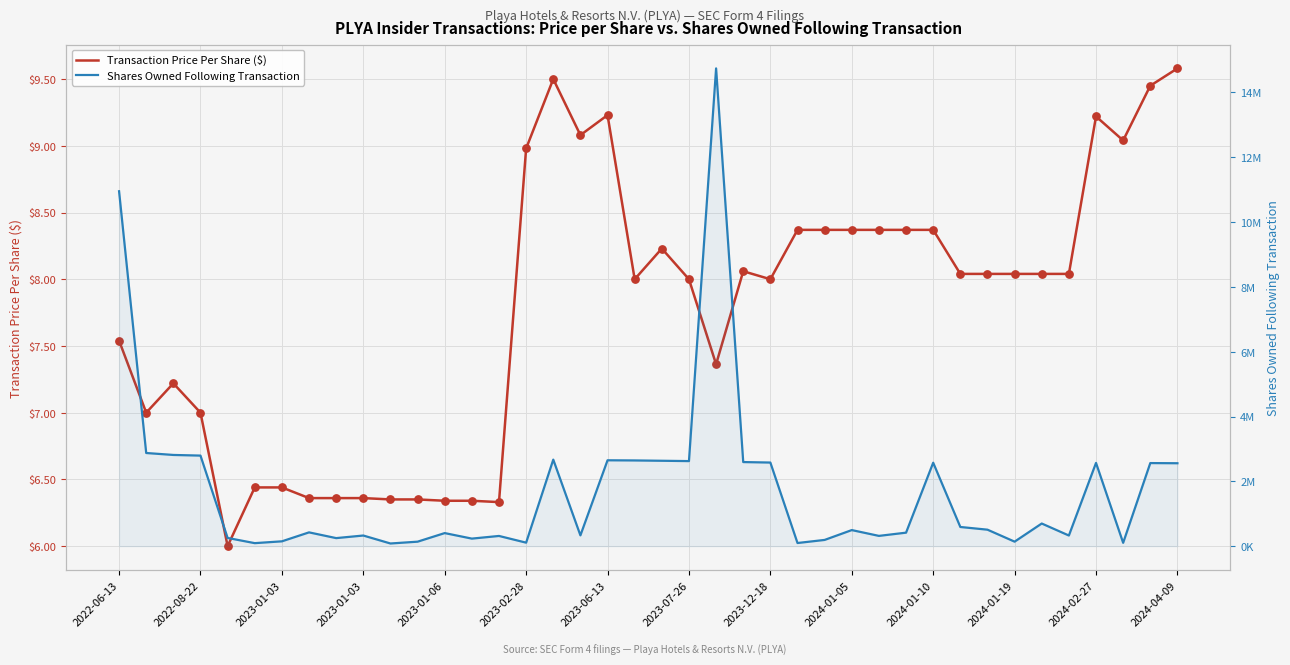

Which series has the largest total across all categories?

Shares Owned Following Transaction